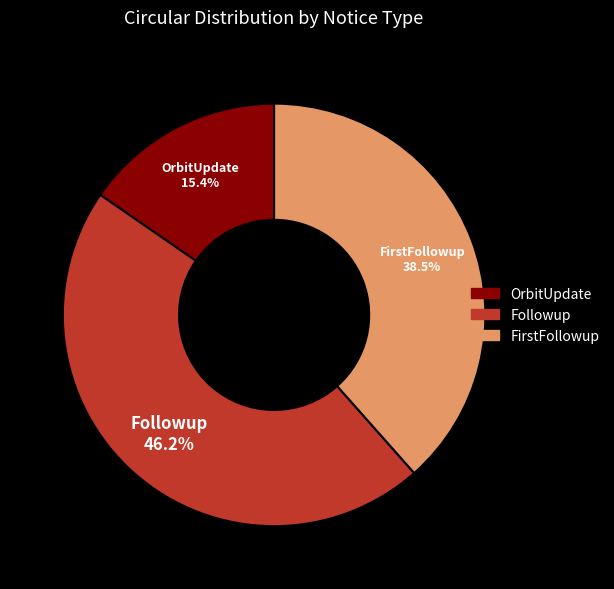

Count the number of slices in the pie.

3